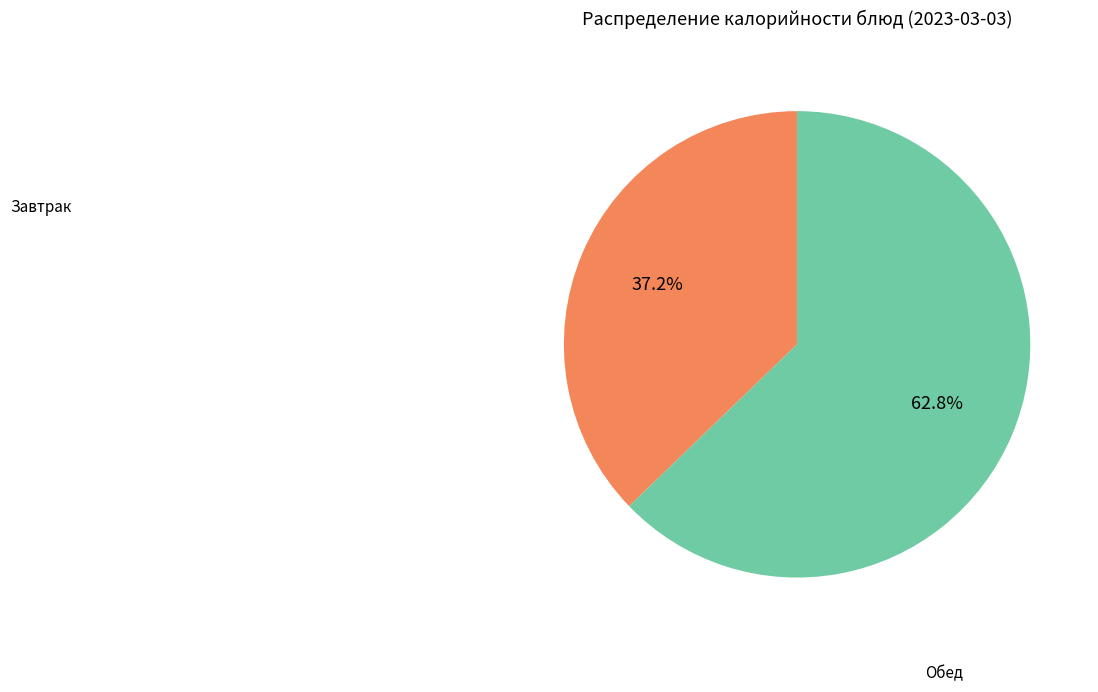

Does any single category account for the majority?

Yes